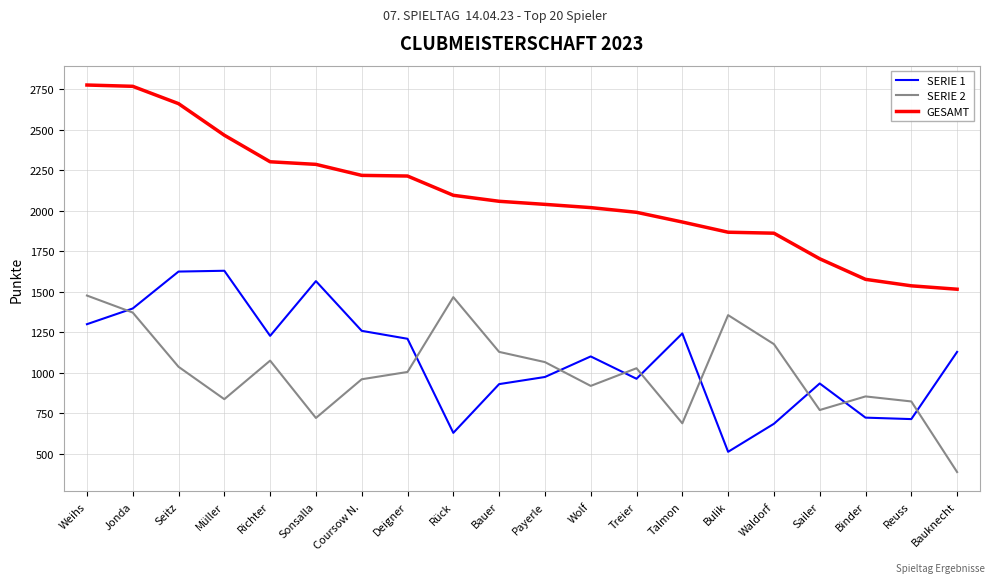

The SERIE 2 series shows 1177 at Waldorf. True or false?

True